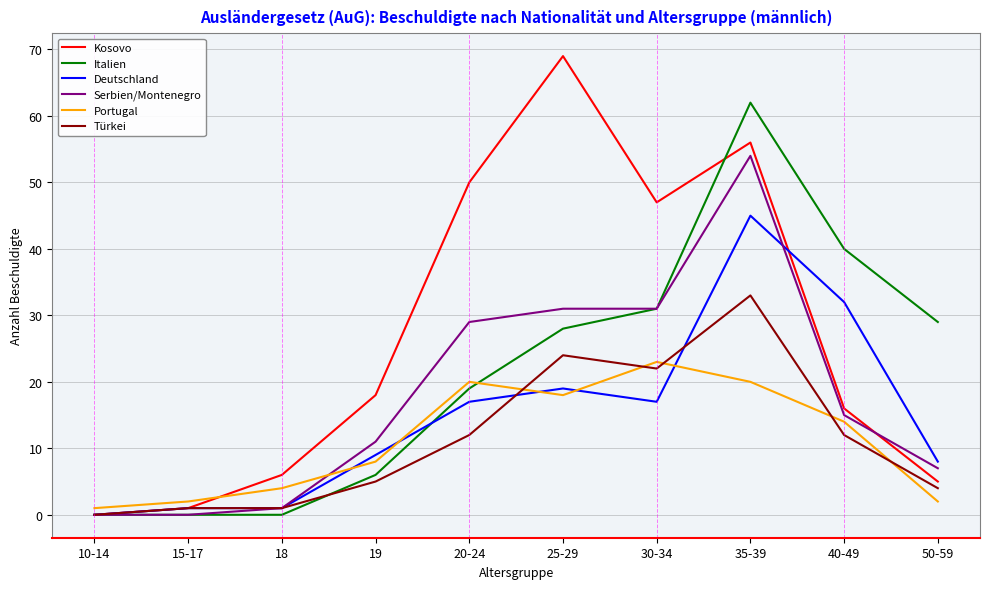

Which series has the widest spread of values?

Kosovo